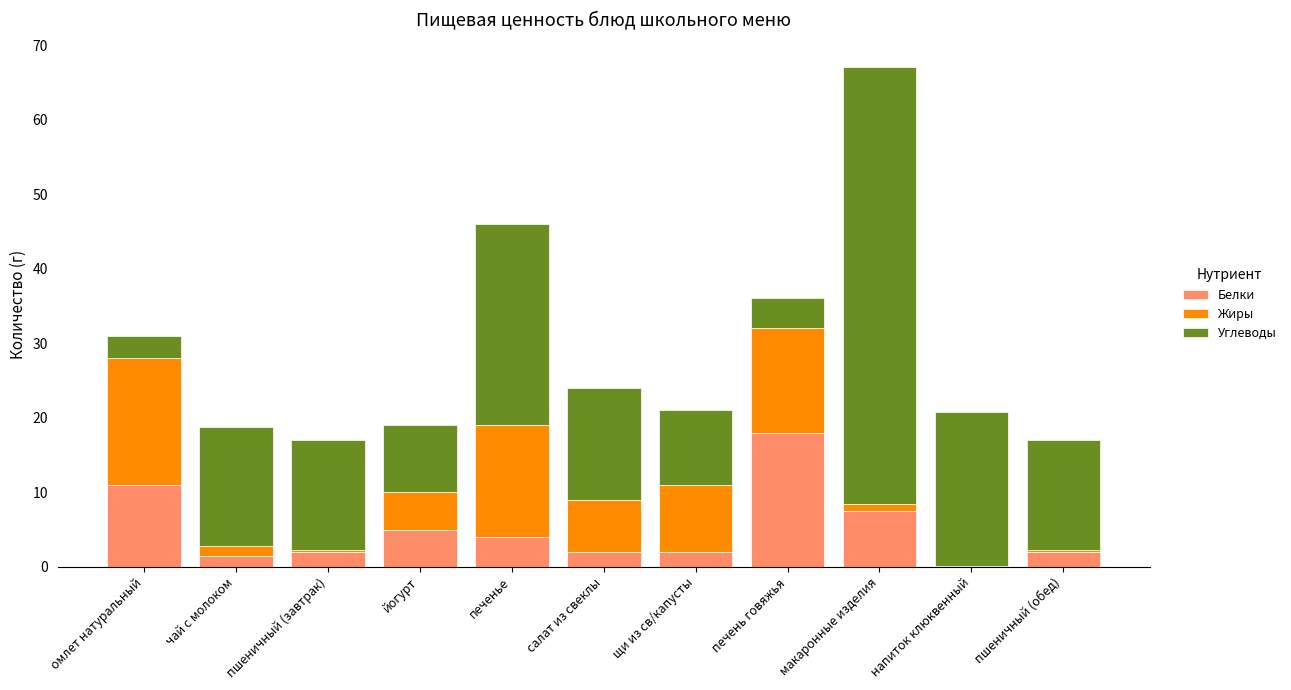

The value of Белки at чай с молоком is 1.5. True or false?

True